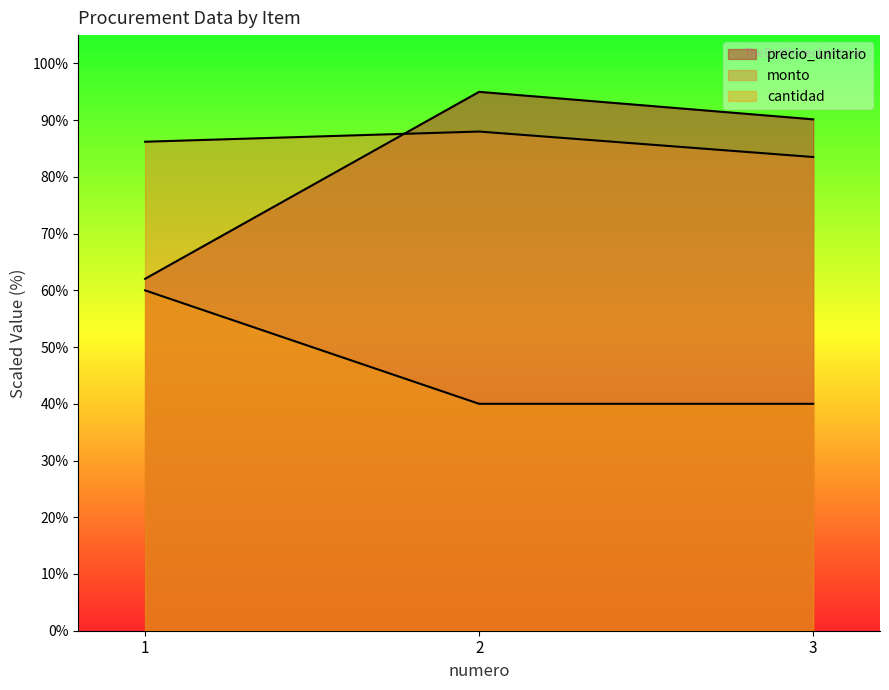

What is the difference between the highest and lowest values at 3?

50.2